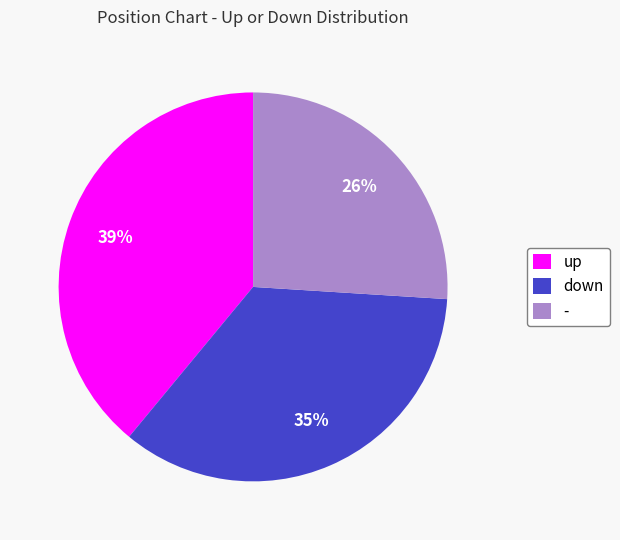

Is the sum of down and - greater than half?

Yes